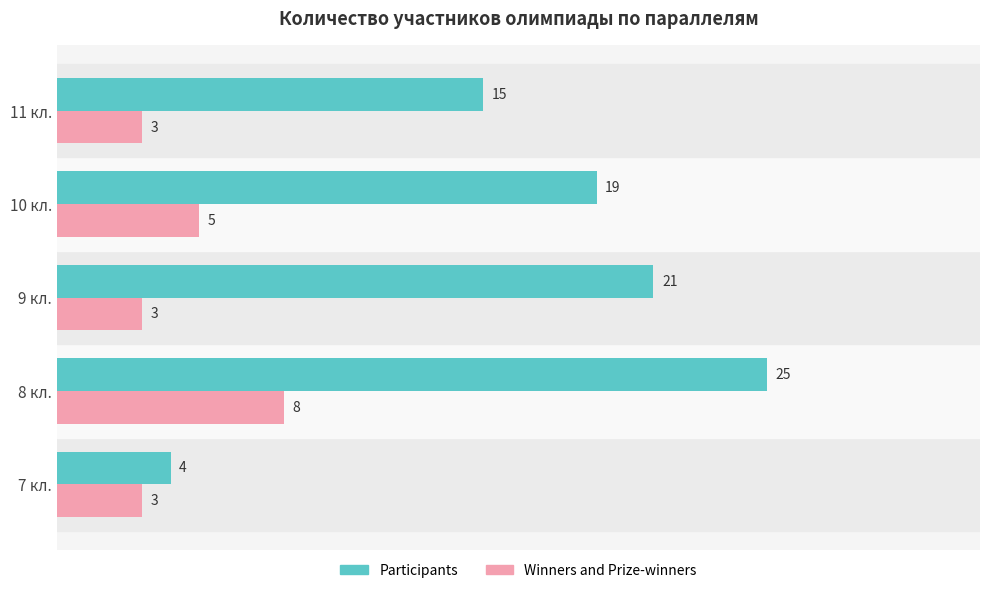

How many data points does each series have?

5